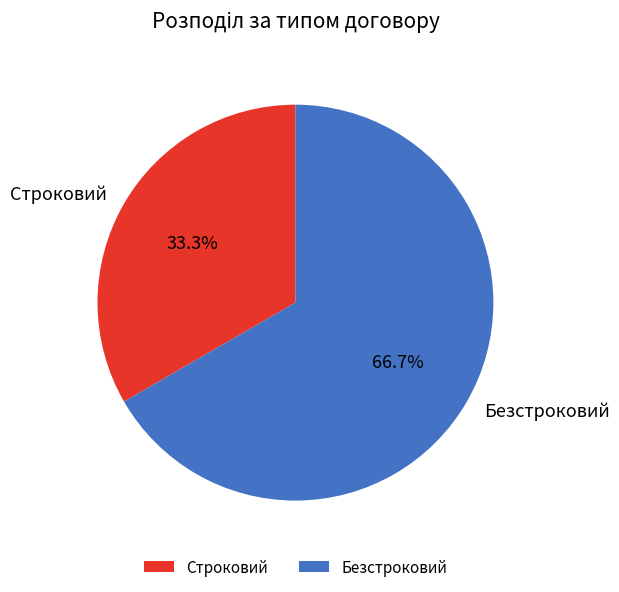

Is it true that Безстроковий is 67% of the pie?

True